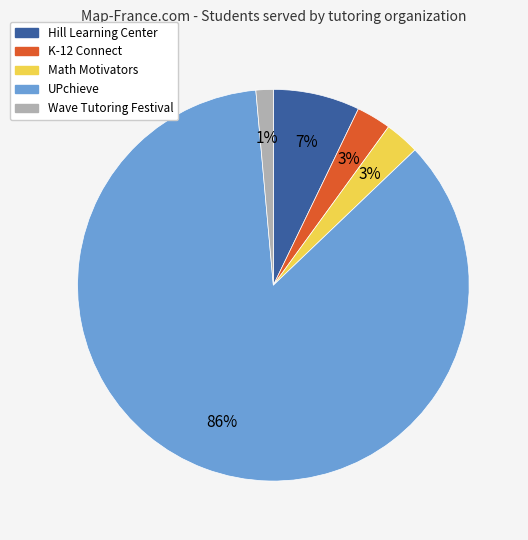

Is UPchieve the majority of the pie?

Yes